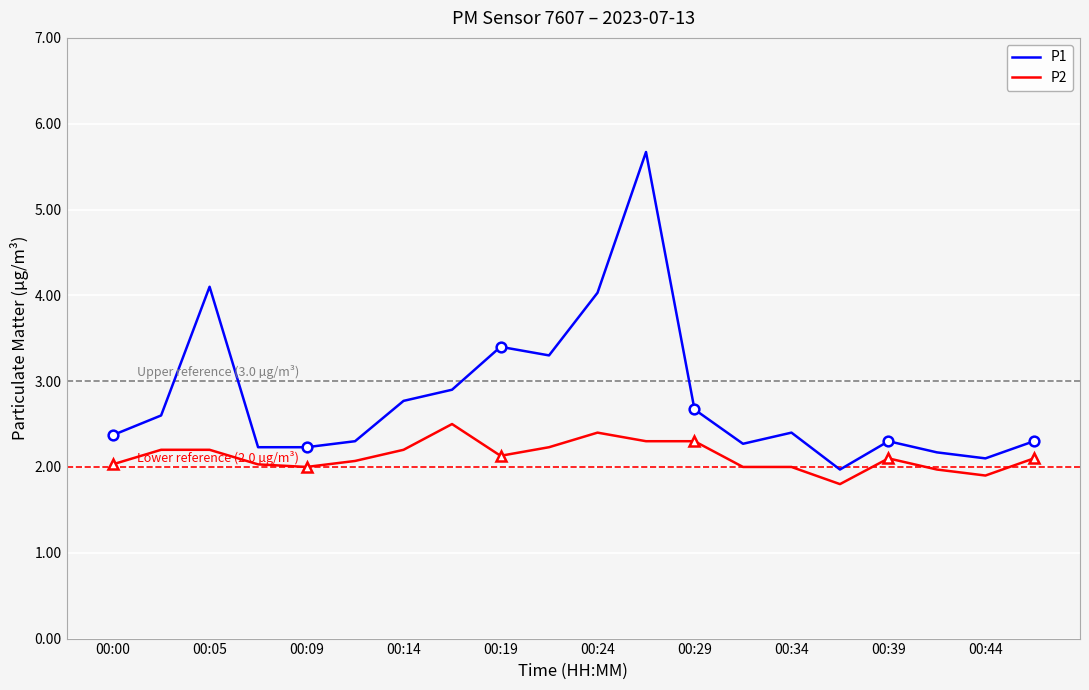

Reading right to left, transcribe all the data shown in this chart.

P1: 2.3	2.1	2.2	2.3	2.0	2.4	2.3	2.7	5.7	4.0	3.3	3.4	2.9	2.8	2.3	2.2	2.2	4.1	2.6	2.4
P2: 2.1	1.9	2.0	2.1	1.8	2.0	2.0	2.3	2.3	2.4	2.2	2.1	2.5	2.2	2.1	2.0	2.0	2.2	2.2	2.0